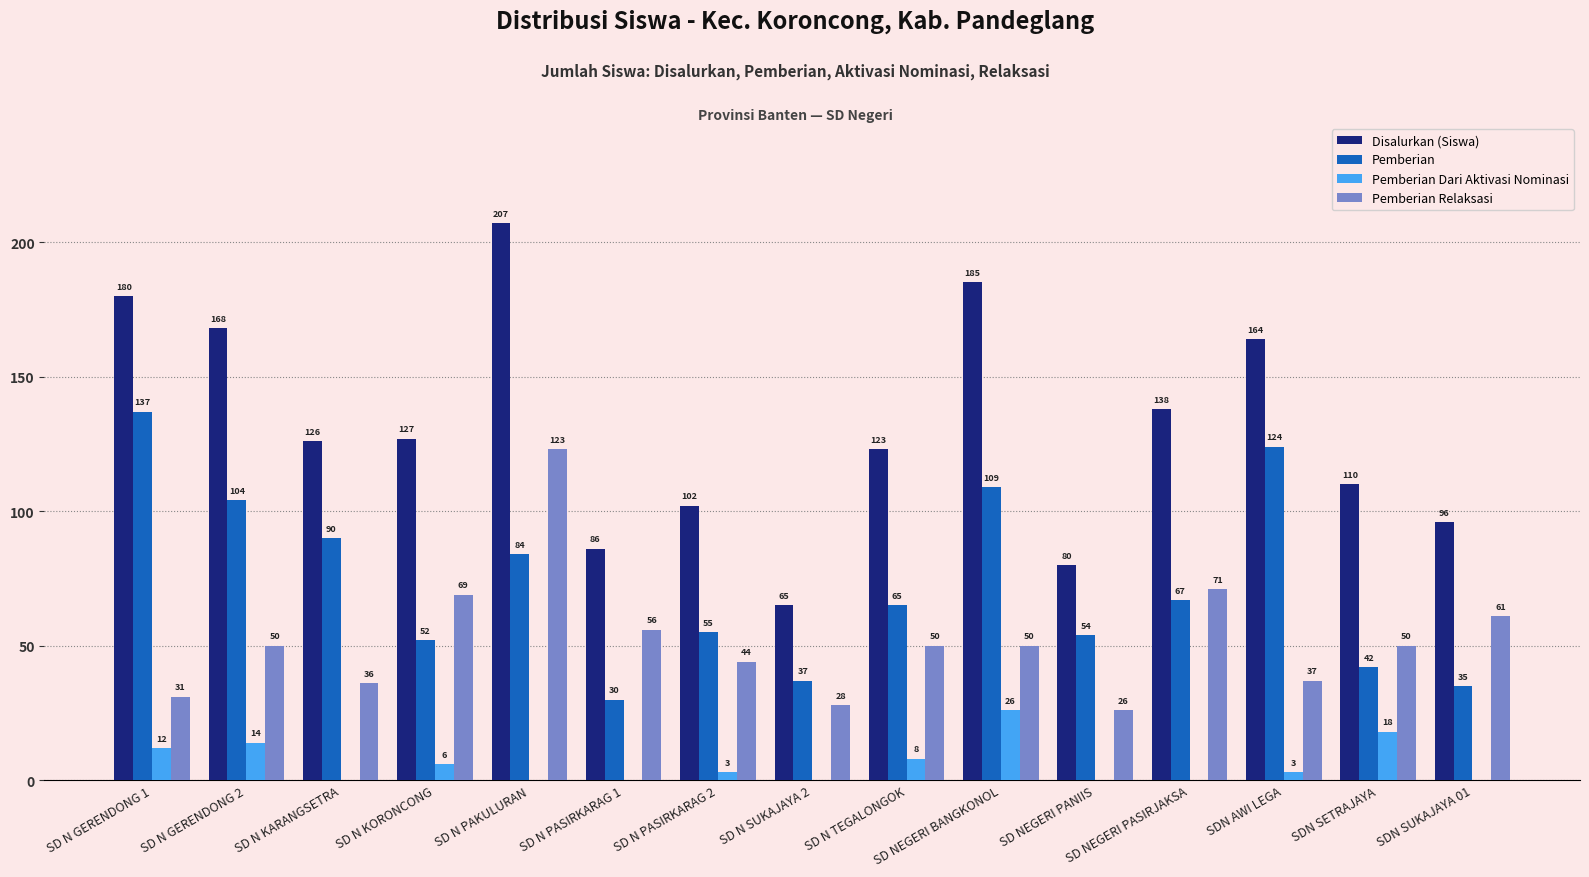

At which category is the sum across all series the highest?

SD N PAKULURAN